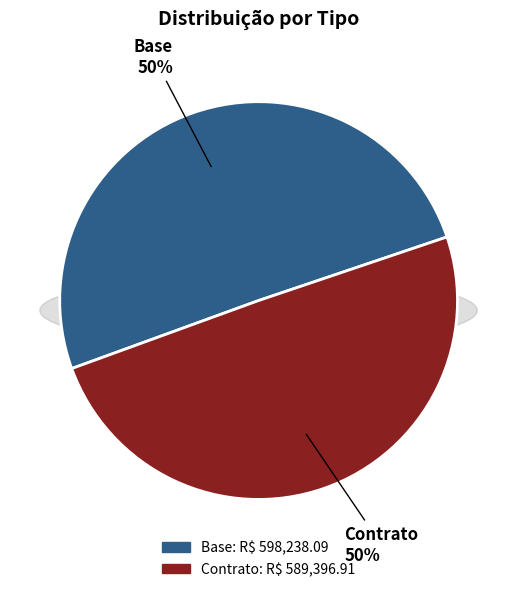

How many segments does this pie chart have?

2